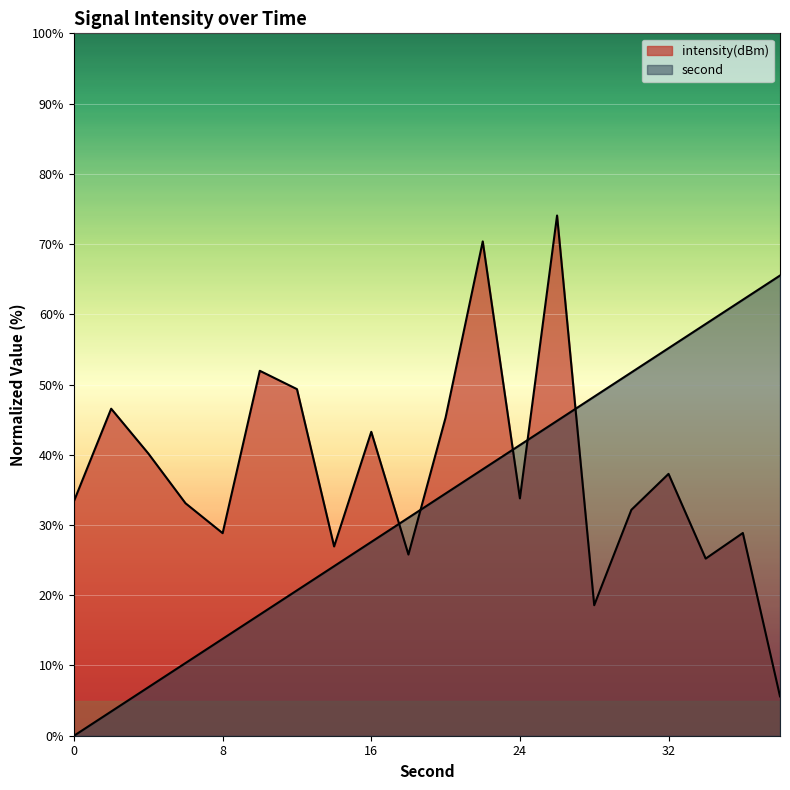

Is it true that intensity equals 40.2 at 4?

True